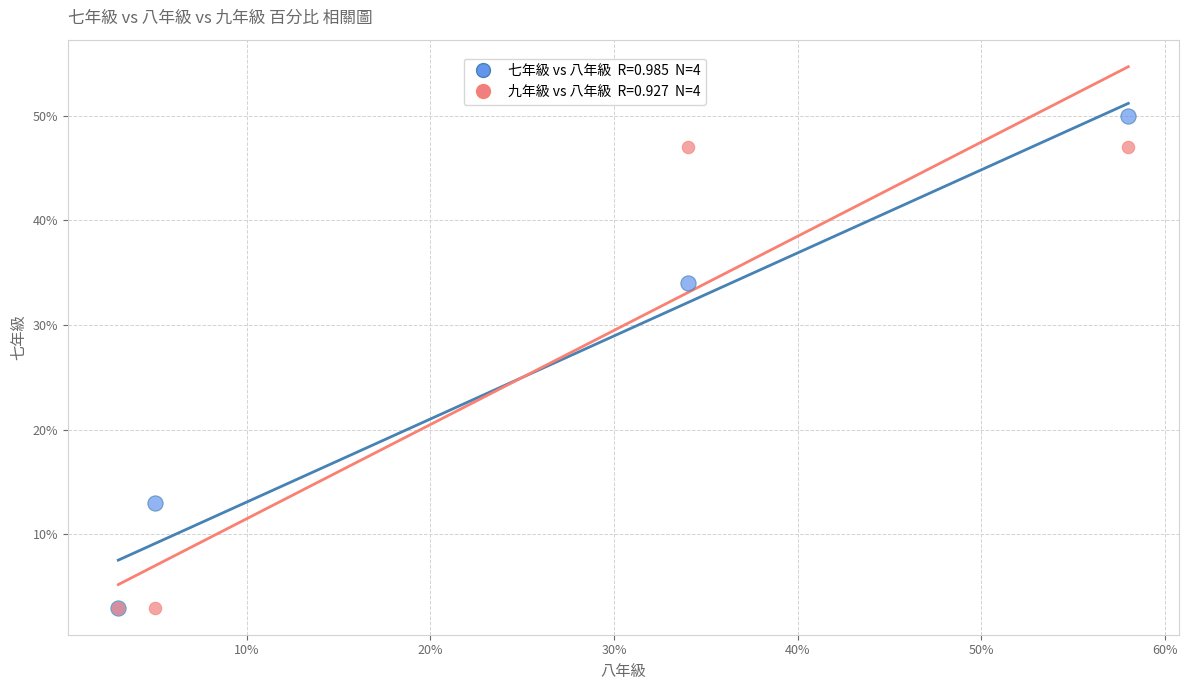

Across all series, what Y value is closest to 26?

34